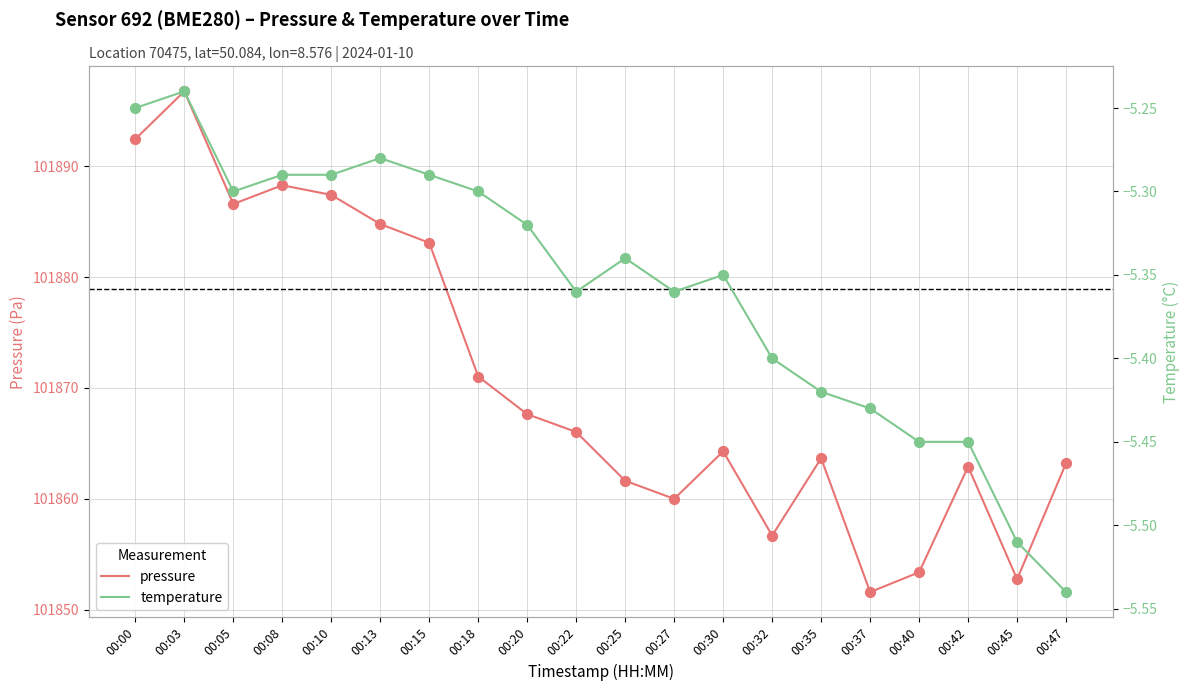

Is the value of temperature at 00:40 greater than the value of pressure at 00:35?

No